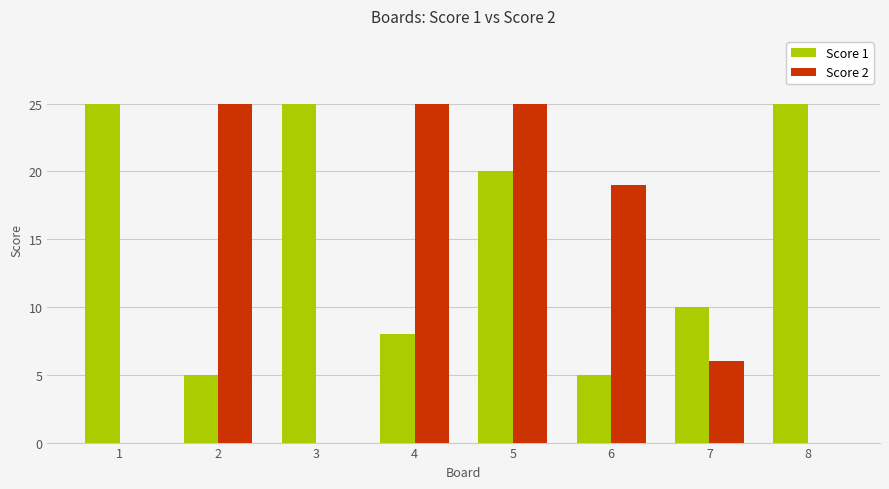

Is the value of Score 2 at 6 greater than the value of Score 1 at 5?

No